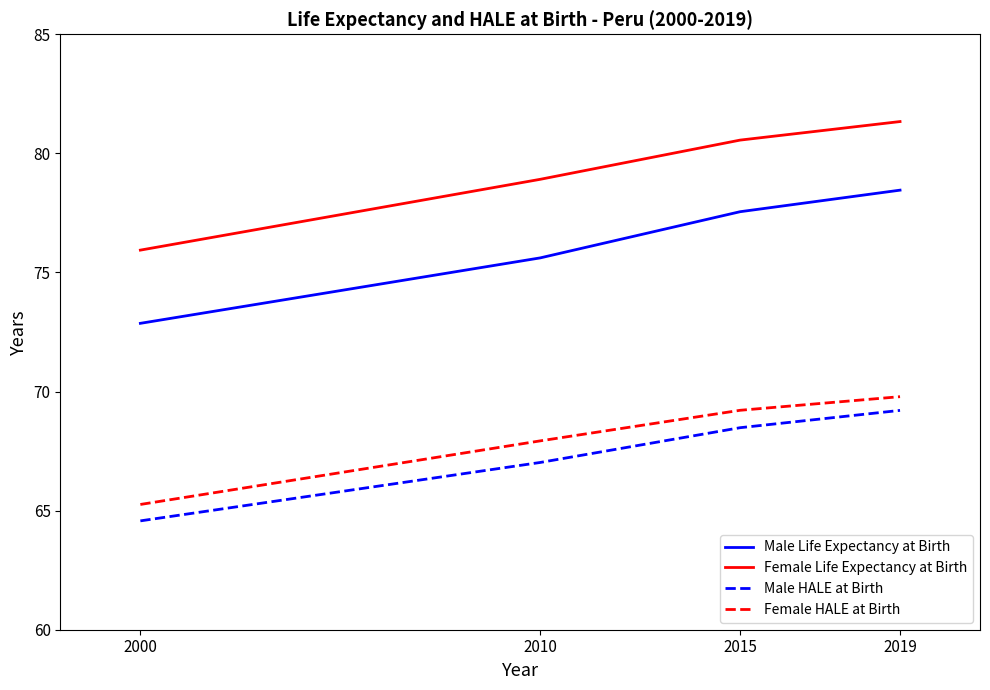

Which series has the largest total across all categories?

Female Life Expectancy at Birth